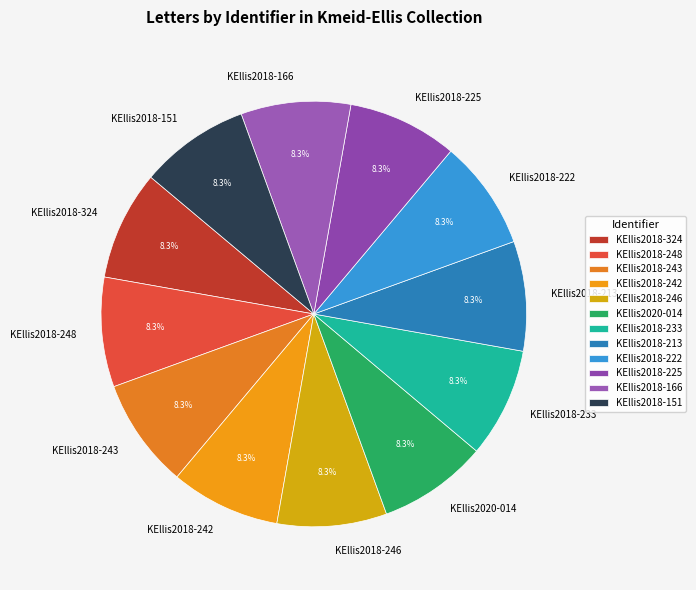

What percentage do KEllis2018-225 and KEllis2018-166 together represent?

16.7%